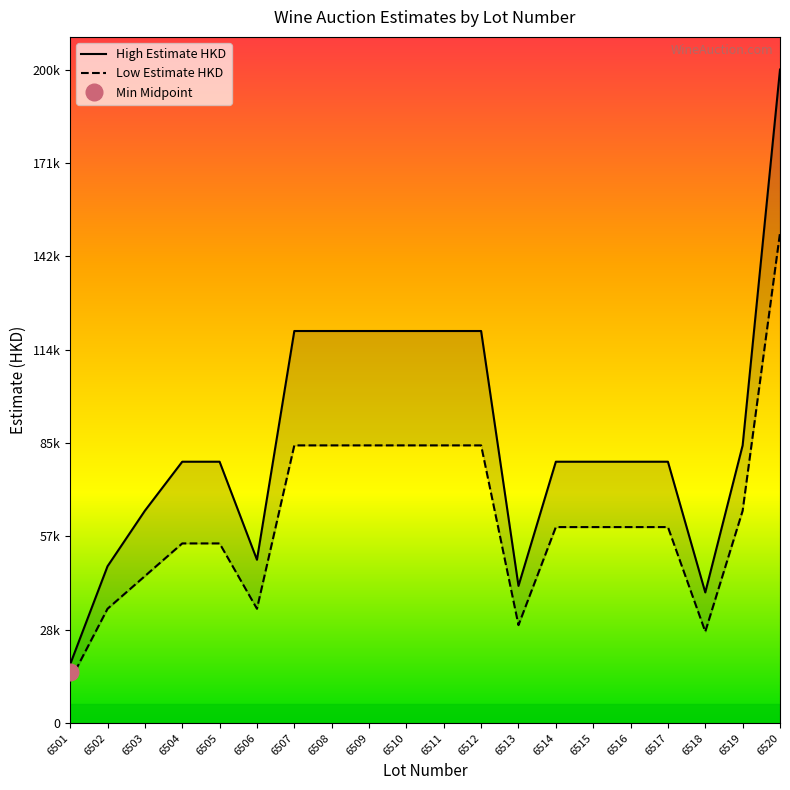

What is the spread (max minus min) of values at 6506?

15000